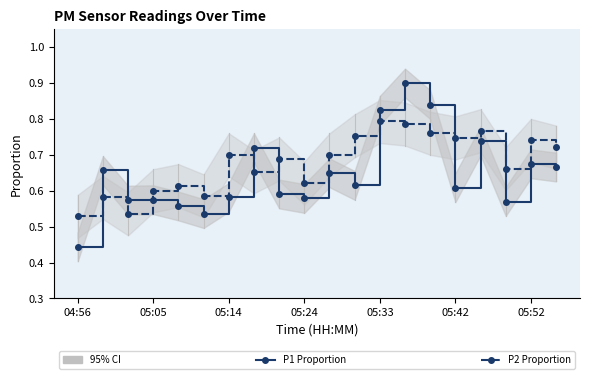

True or false: P2 (PM2.5) and P1 (PM10) cross at least once.

True